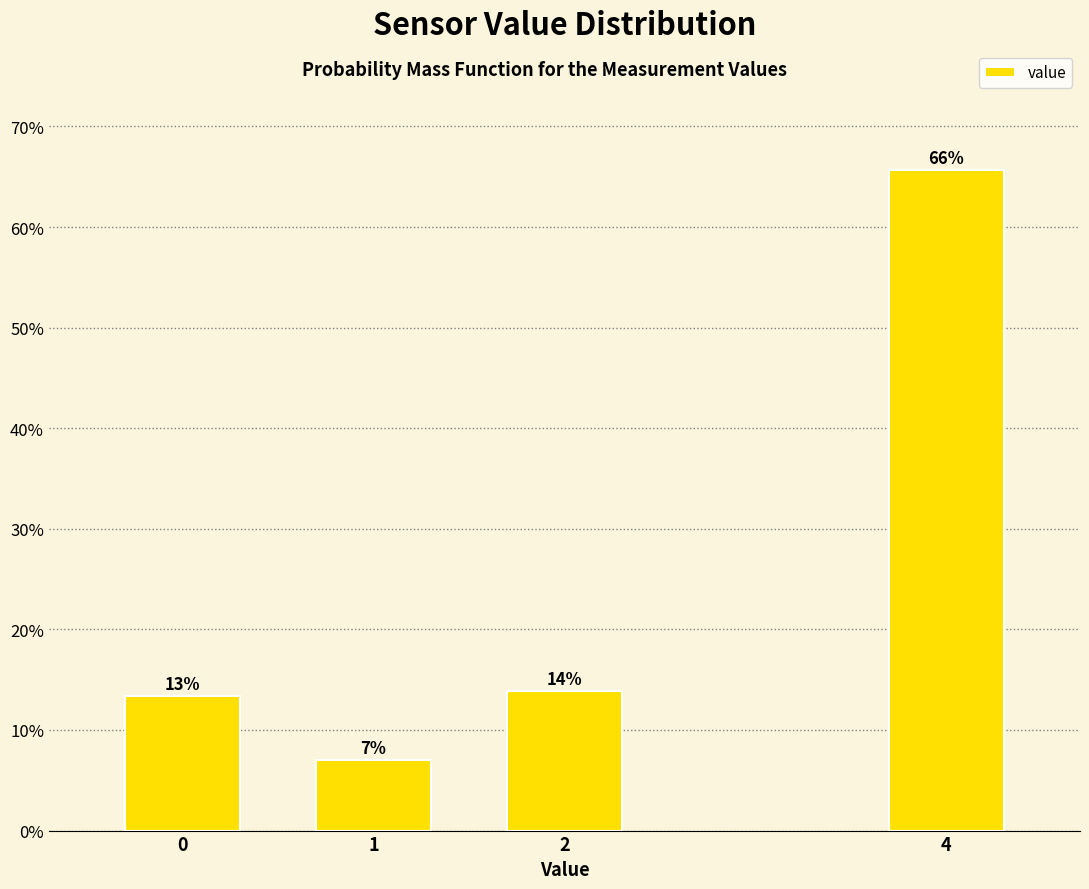

What is the minimum value shown in the chart?

7.0